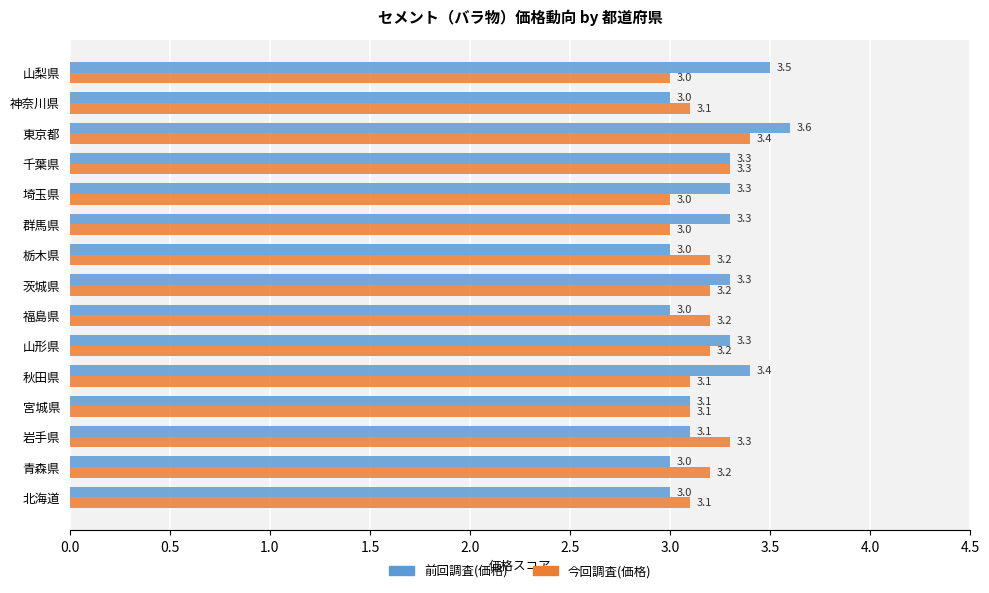

How many data points in 前回調査(価格) are above 3?

10